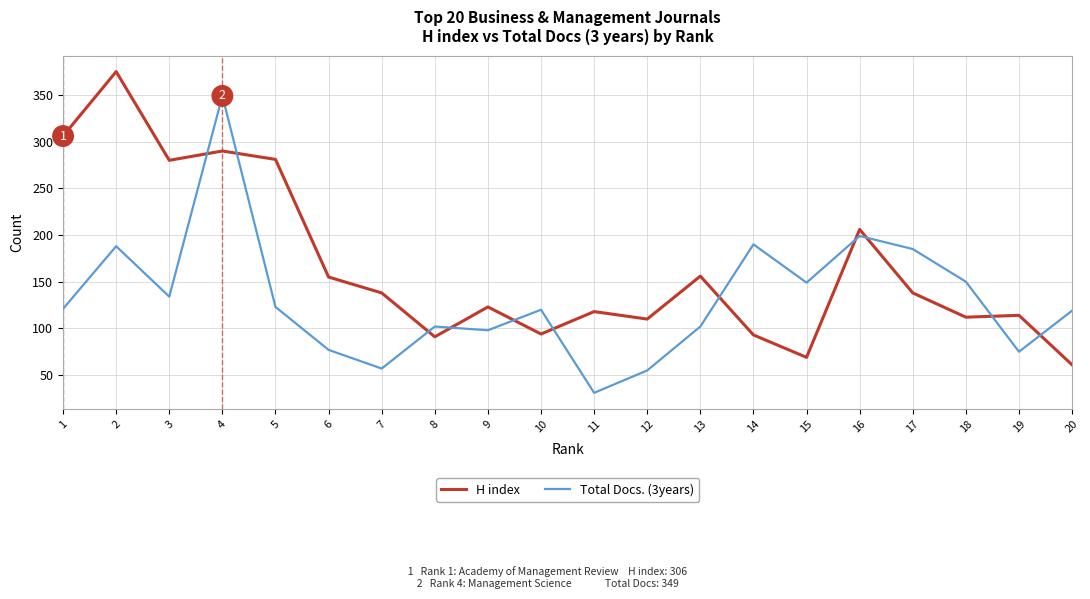

What value does the Total Docs. (3years) series have at 8?

102